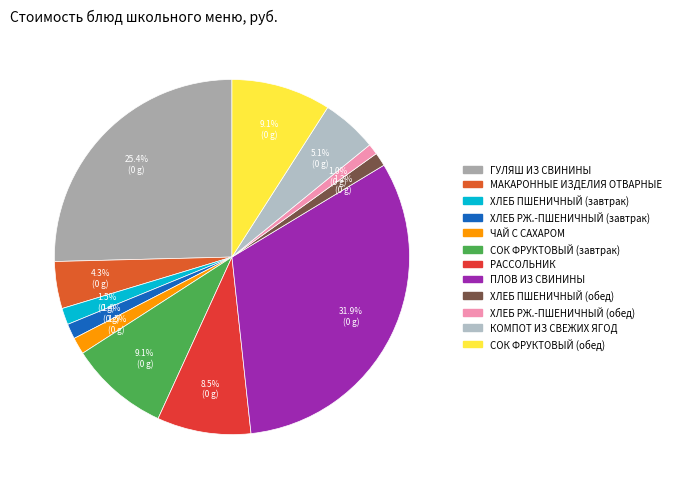

What is the largest slice in the pie chart?

ПЛОВ ИЗ СВИНИНЫ